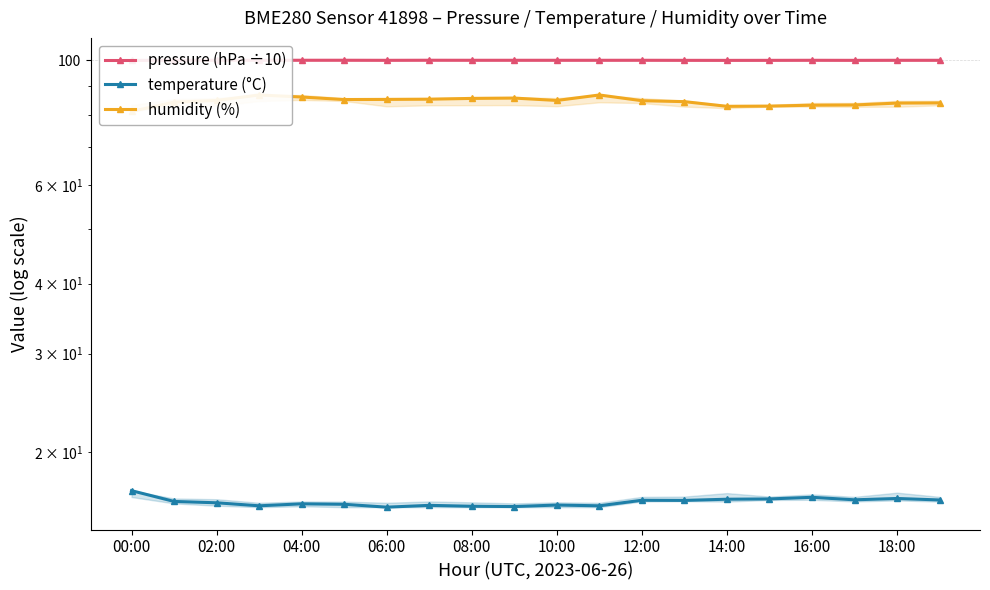

True or false: temperature (°C) and humidity (%) intersect in this chart.

False